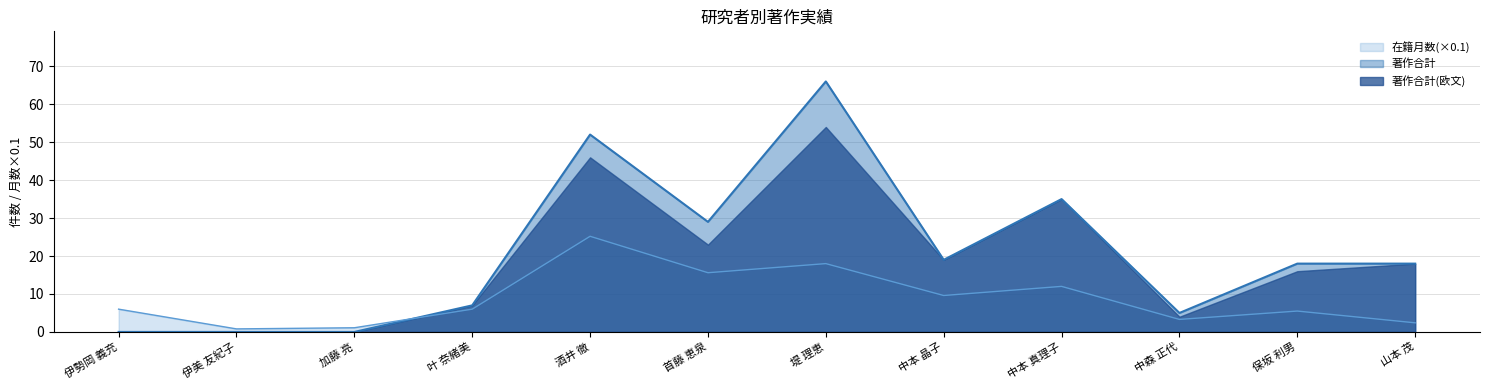

What is the sum of the 著作合計 values at 叶 奈緒美 and 保坂 利男?

25.0